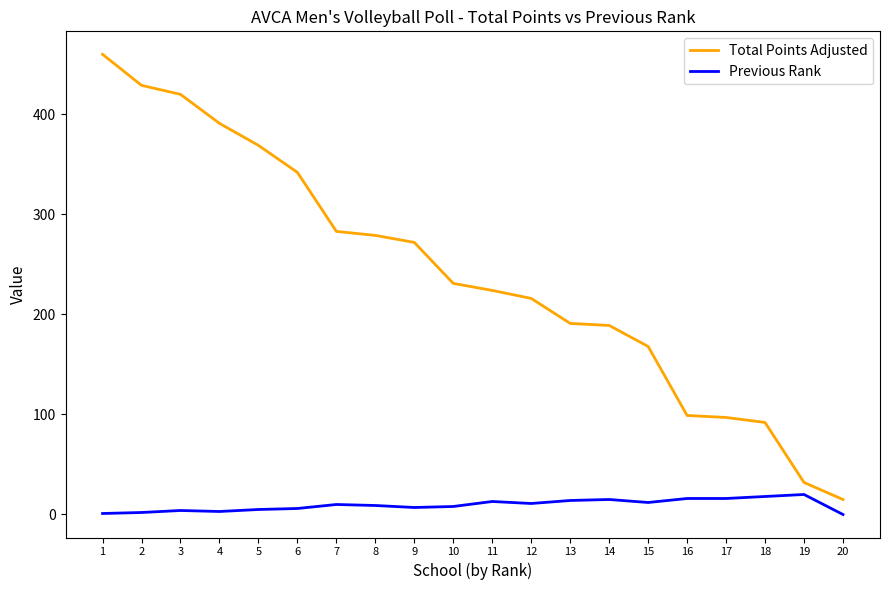

What is the difference between the maximum and minimum values in the Total Points Adjusted series?

445